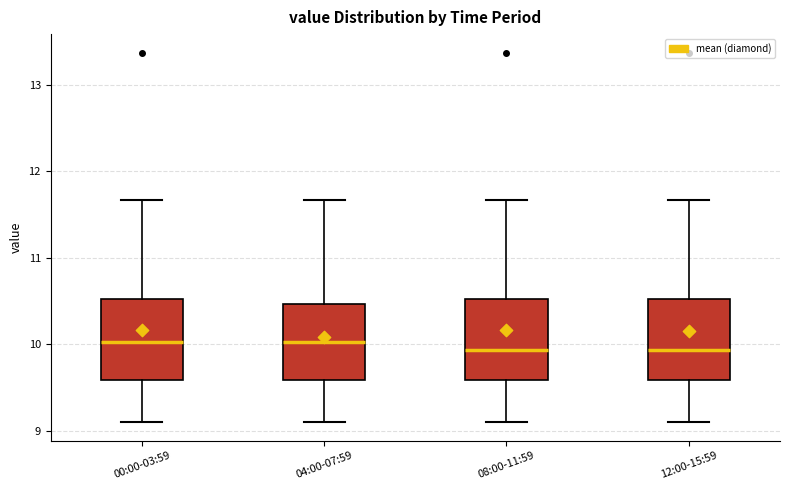

Reading left to right, transcribe this box plot: for each box, give where its median line is, the range the box spans, and where its two whiskers end, as read against the y-axis. The values are not printed on the chart, so give them approximately, as read against the axis.

00:00-03:59: median 10.0, box 9.6 to 10.5, whiskers 9.1 to 11.7
04:00-07:59: median 10.0, box 9.6 to 10.5, whiskers 9.1 to 11.7
08:00-11:59: median 9.9, box 9.6 to 10.5, whiskers 9.1 to 11.7
12:00-15:59: median 9.9, box 9.6 to 10.5, whiskers 9.1 to 11.7